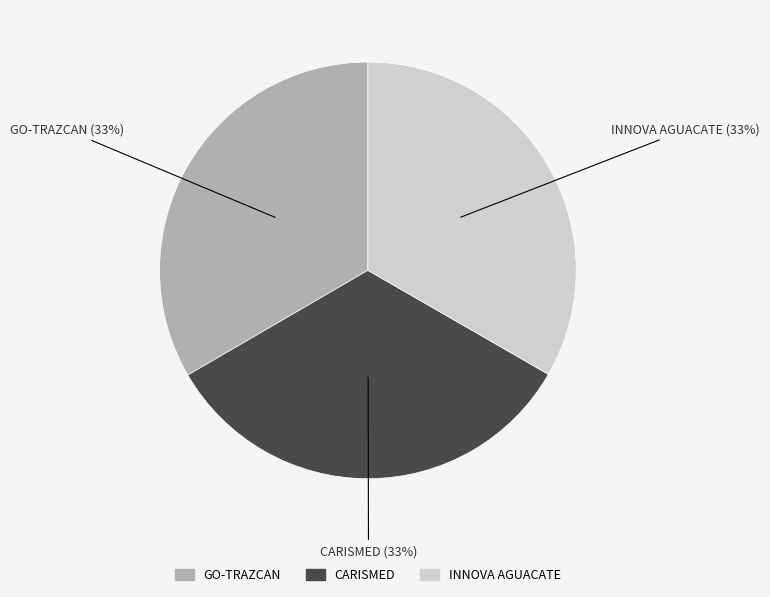

To the nearest percent, what is the combined percentage of INNOVA AGUACATE and CARISMED?

67%